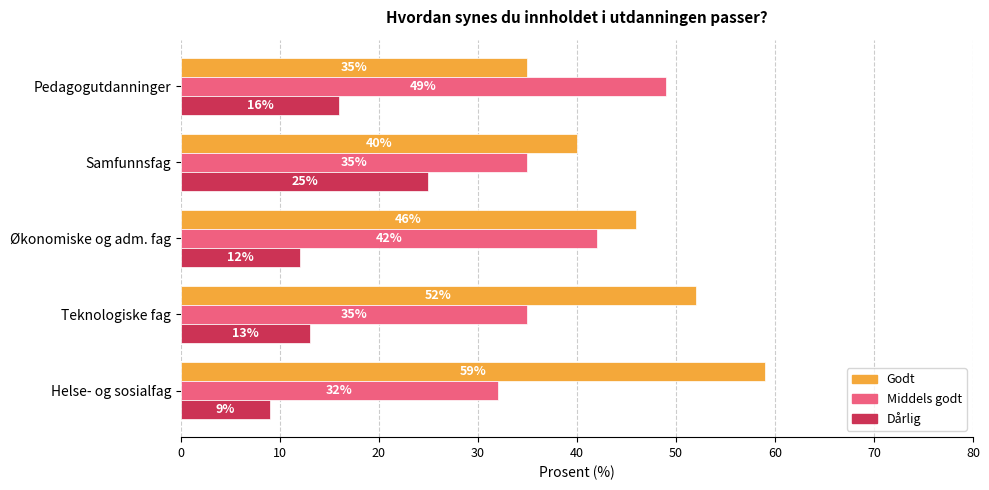

Count the number of data series in this chart.

3